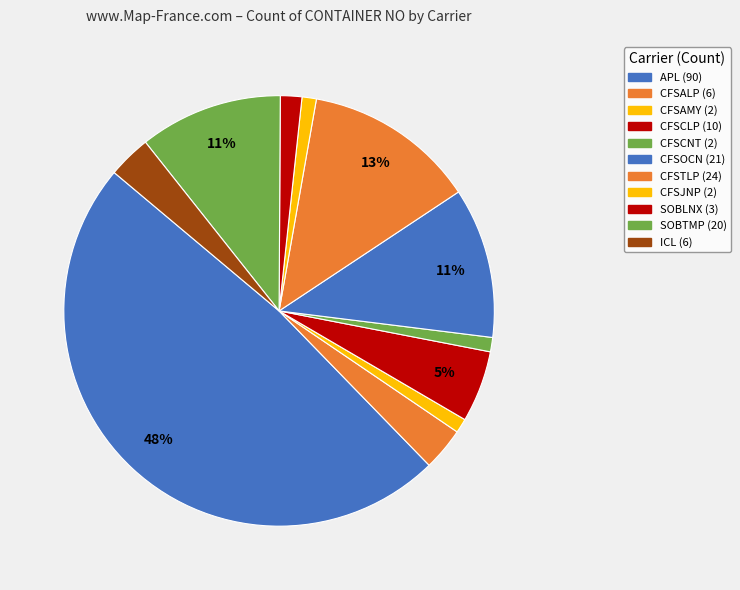

Is there any slice that represents more than half of the pie?

No